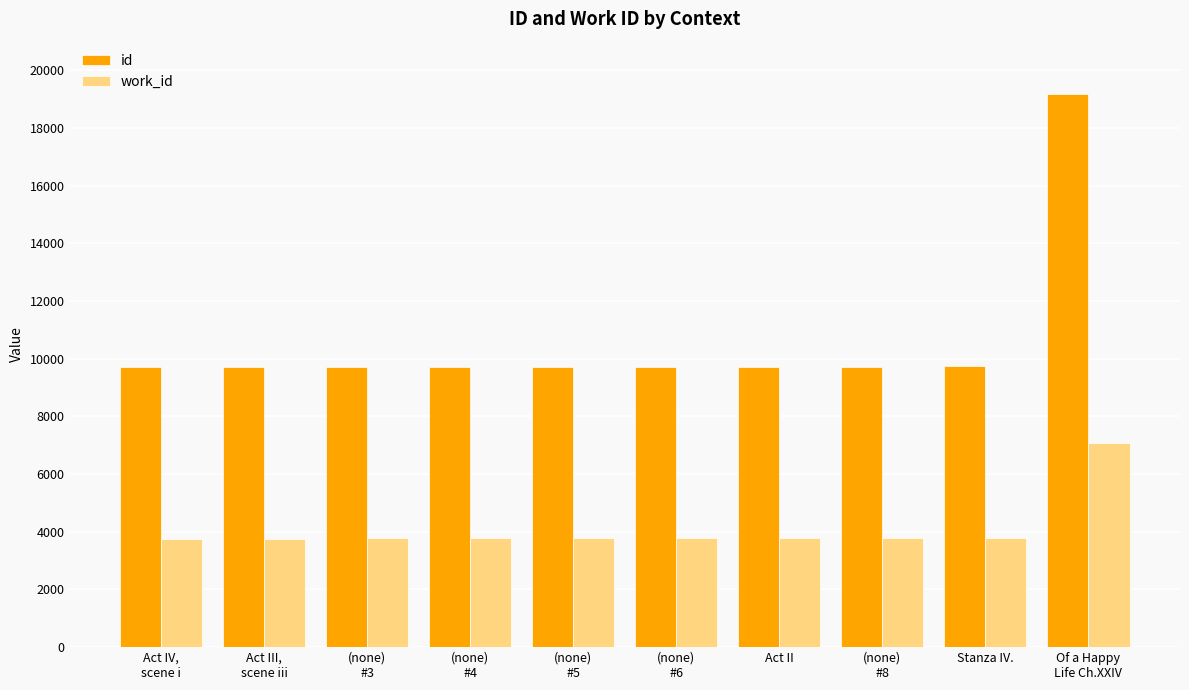

Which series has the largest total across all categories?

id